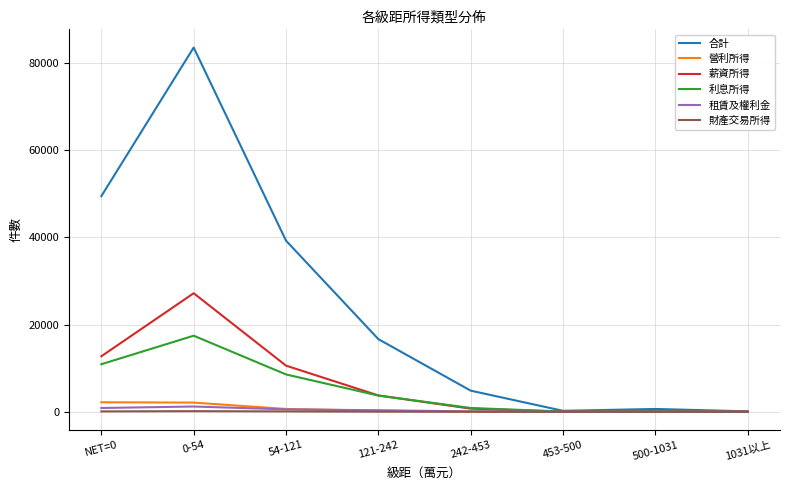

Does the chart display data point markers on the line(s)?

No